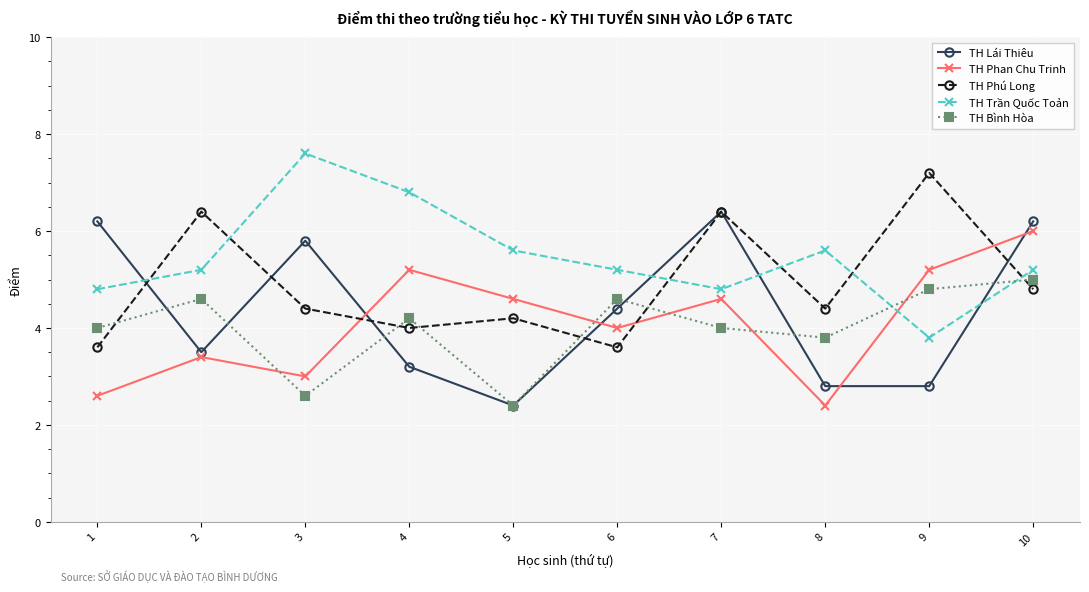

At which label is TH Phan Chu Trinh closest to 4?

6